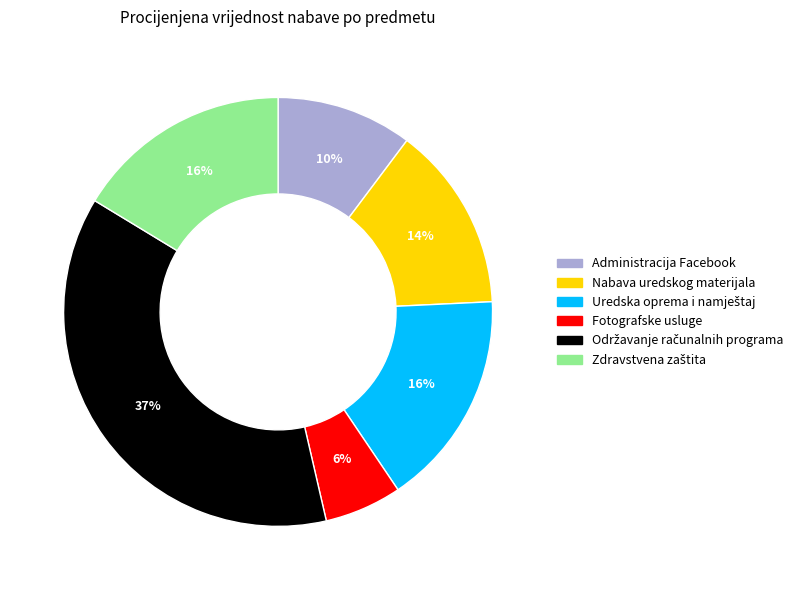

To the nearest percent, what is the difference between the largest and smallest slice percentages?

31%